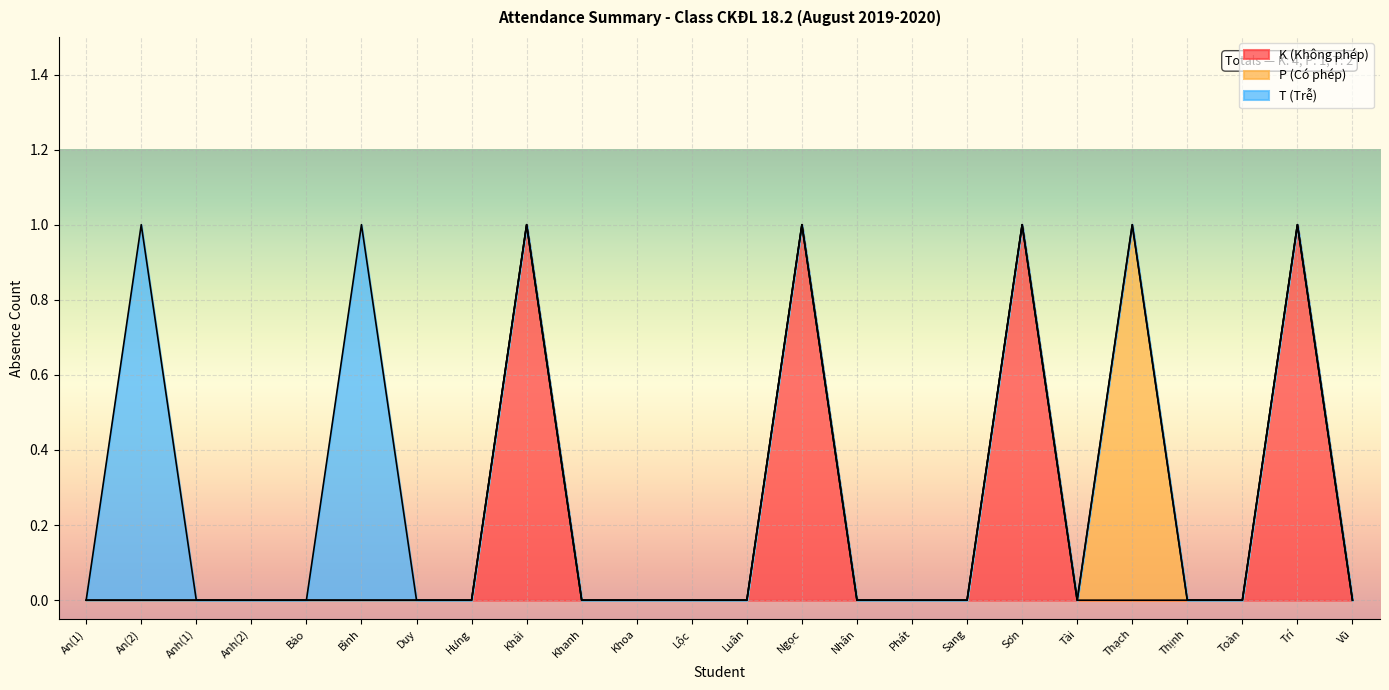

Between Hưng and Tài, which series saw the biggest shift?

K (Không phép)